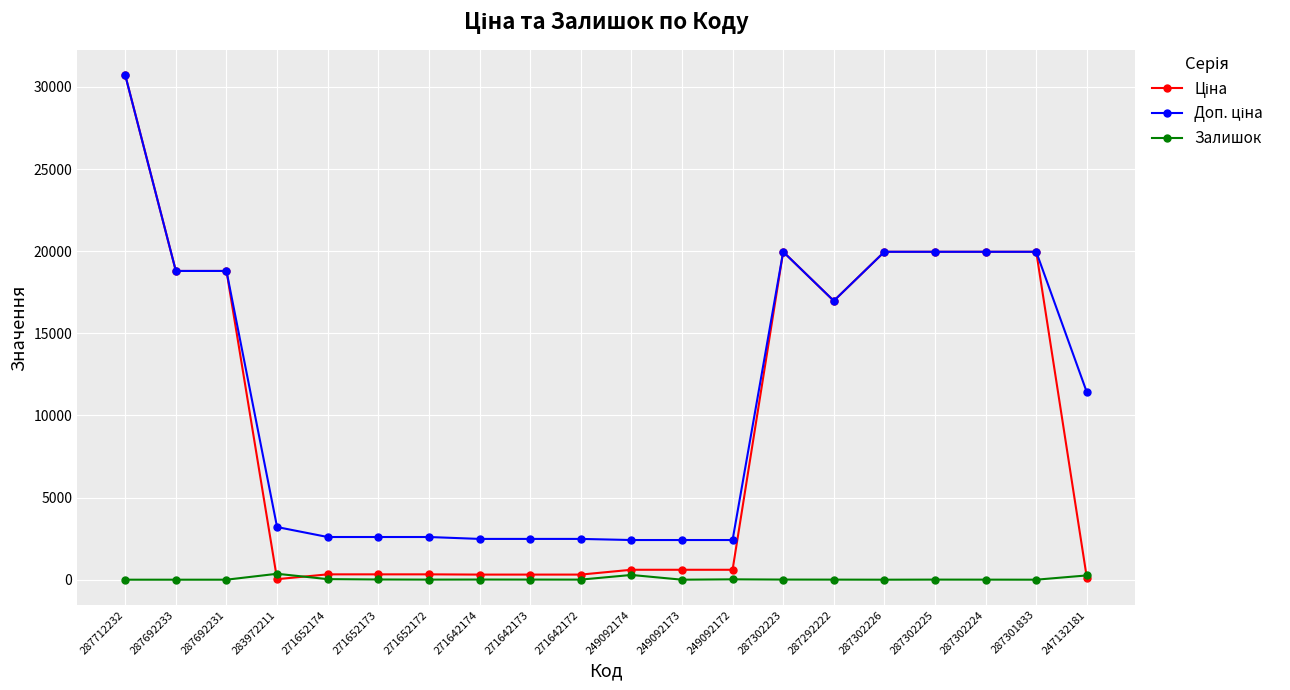

What is the spread (max minus min) of values at 271652174?

2565.3